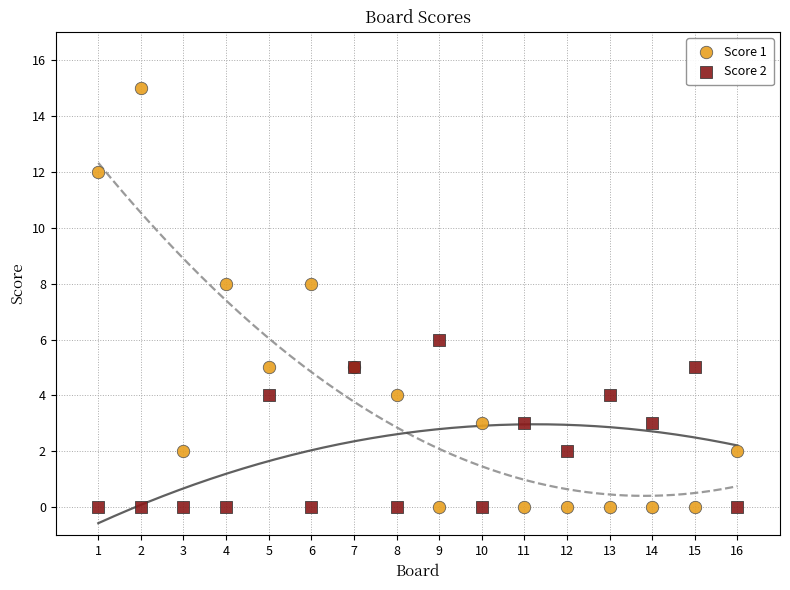

Which series has the largest Y range (max minus min)?

Score 1